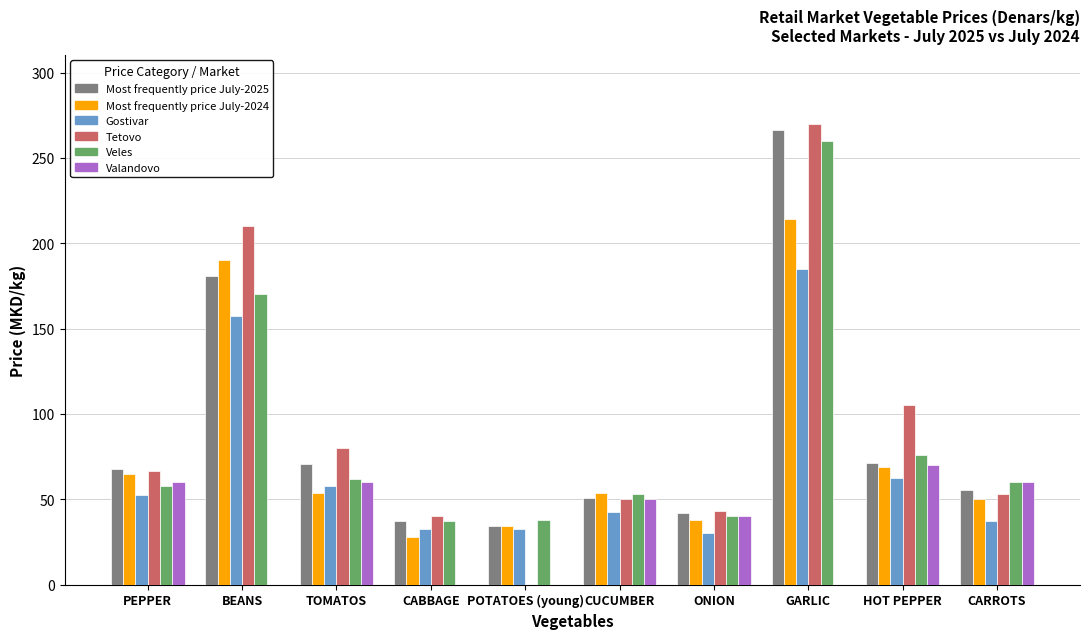

What is the difference between the Gostivar values at POTATOES (young) and GARLIC?

152.5